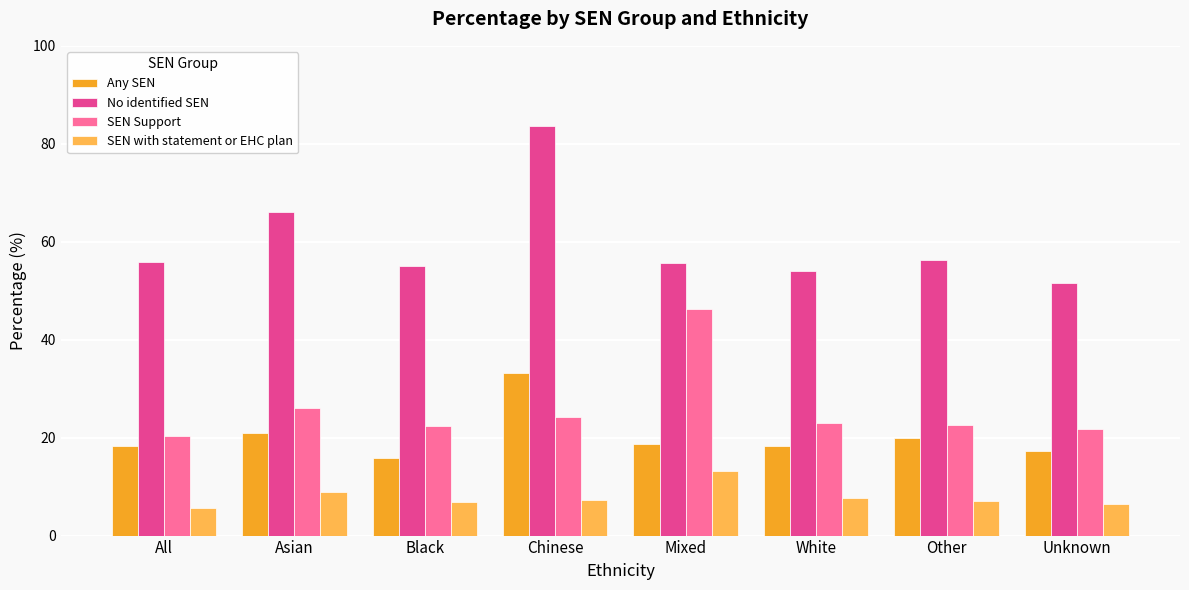

Which series has the largest total across all categories?

No identified SEN